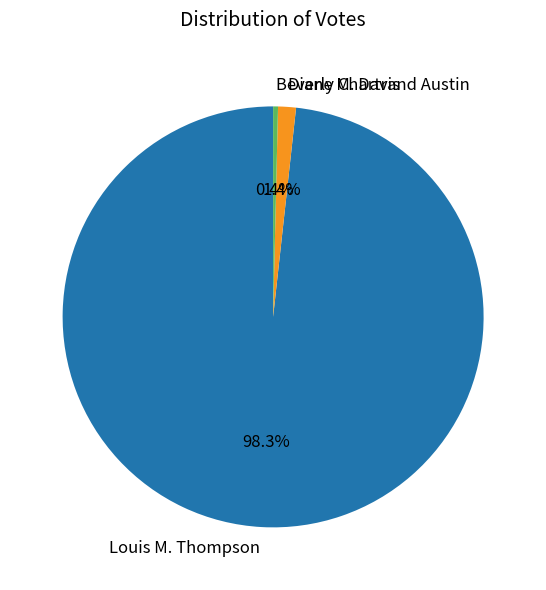

Which category has the smallest portion of the pie?

Beverly Chartrand Austin